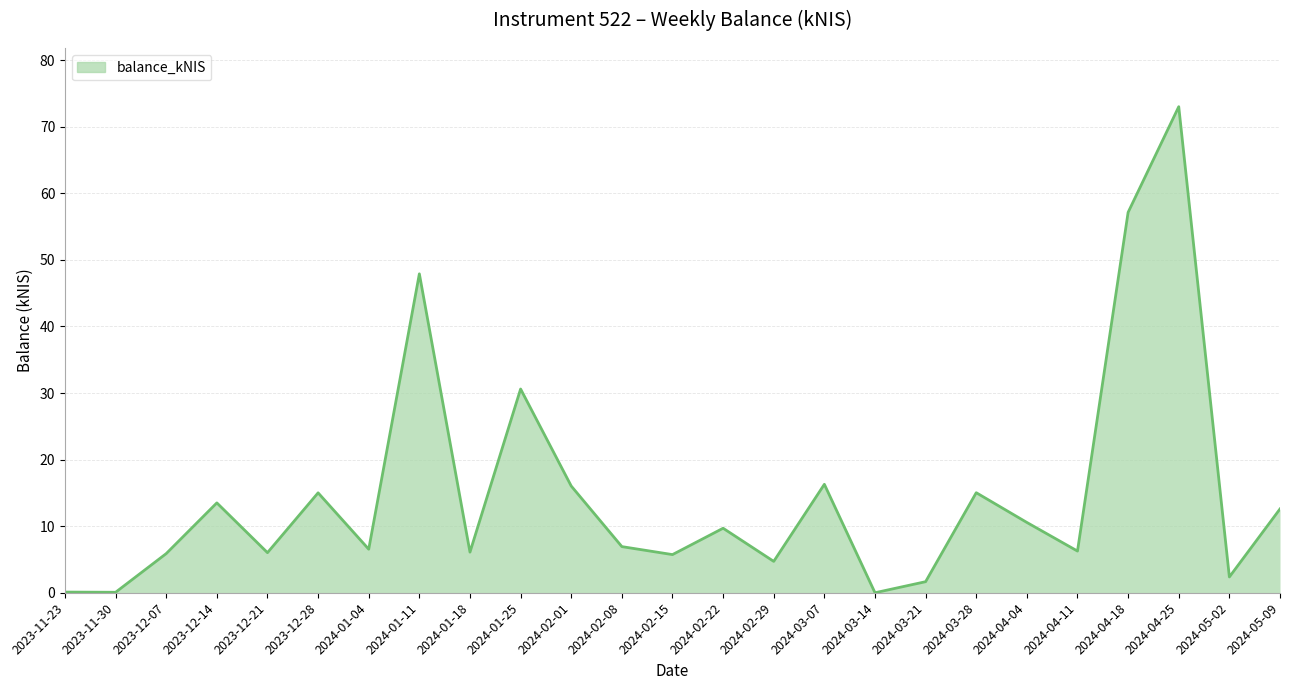

How many interior local peaks (higher than both neighbors) does the data have?

8